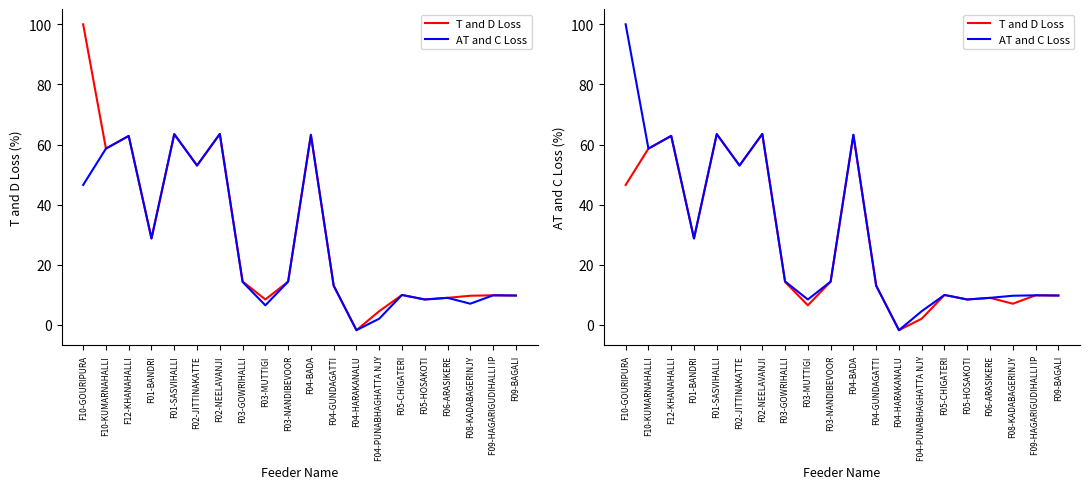

True or false: AT and C Loss and T and D Loss intersect in this chart.

False